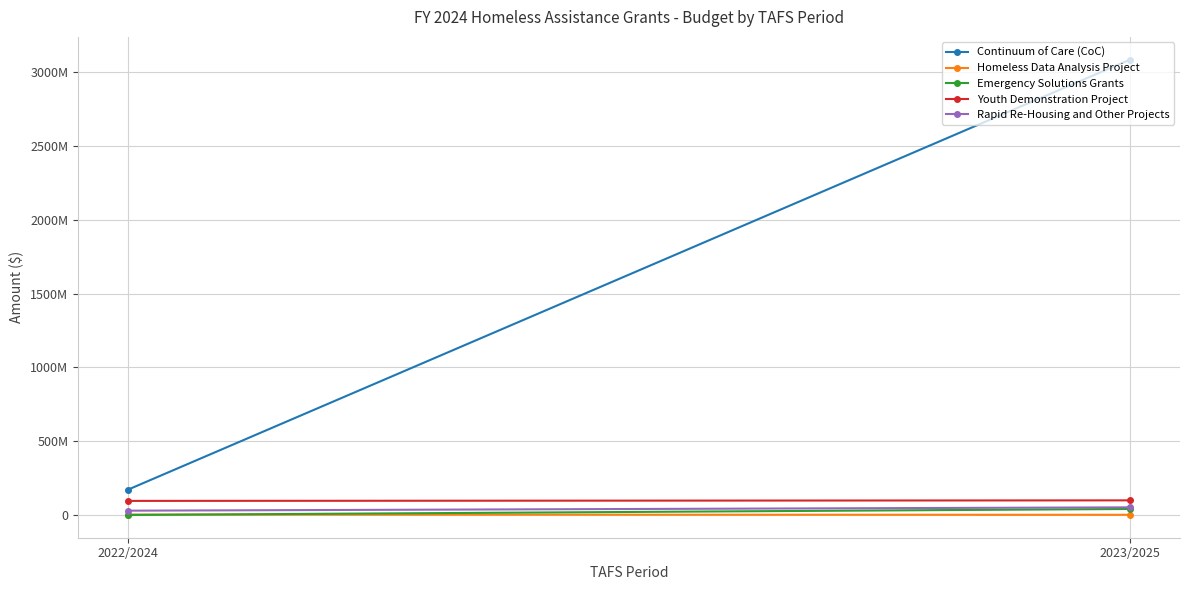

The value of Emergency Solutions Grants at 2023/2025 is 68140279. True or false?

False